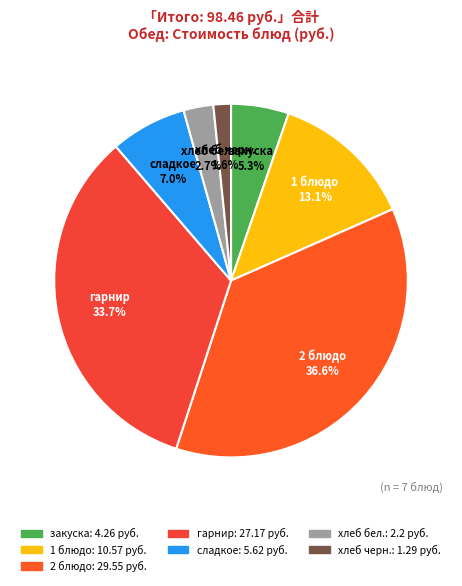

Is it true that гарнир is 34% of the pie?

True